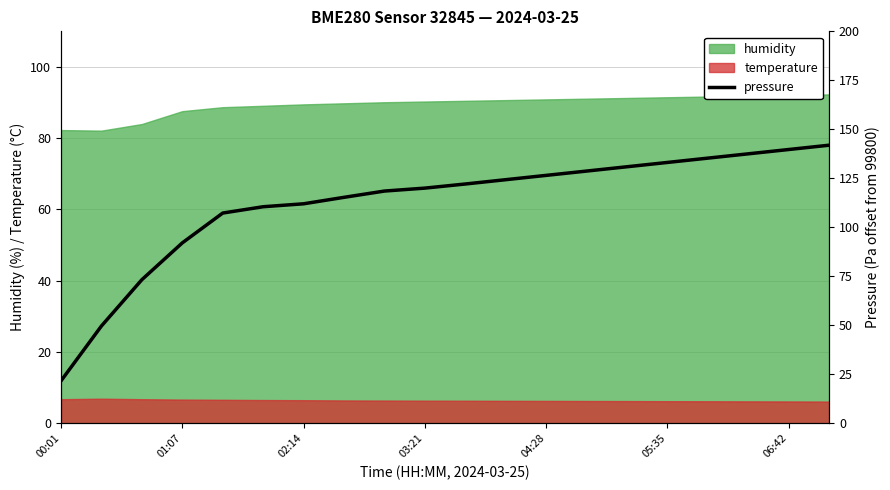

What is the sum of all values?

2240.2